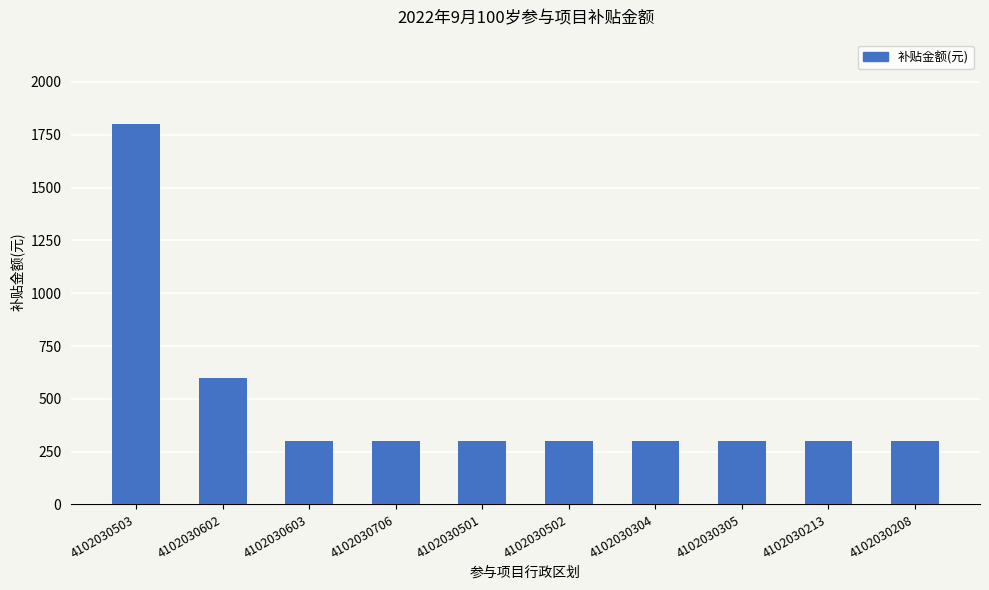

Reading right to left, extract all data points from this chart.

300	300	300	300	300	300	300	300	600	1800